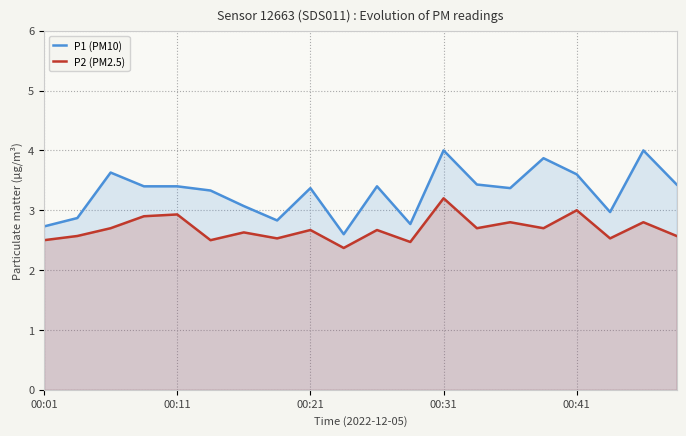

What is the difference between the maximum and minimum values in the P2 (PM2.5) series?

0.8